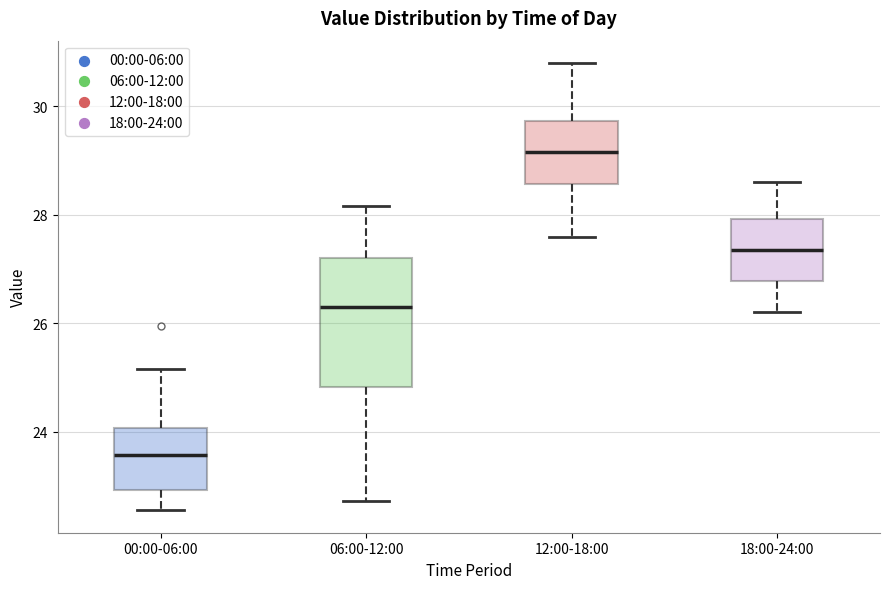

Reading left to right, transcribe this box plot: for each box, give where its median line is, the range the box spans, and where its two whiskers end, as read against the y-axis. The values are not printed on the chart, so give them approximately, as read against the axis.

00:00-06:00: median 23.6, box 23.0 to 24.0, whiskers 22.6 to 25.2
06:00-12:00: median 26.4, box 24.8 to 27.2, whiskers 22.8 to 28.2
12:00-18:00: median 29.2, box 28.6 to 29.8, whiskers 27.6 to 30.8
18:00-24:00: median 27.4, box 26.8 to 28.0, whiskers 26.2 to 28.6